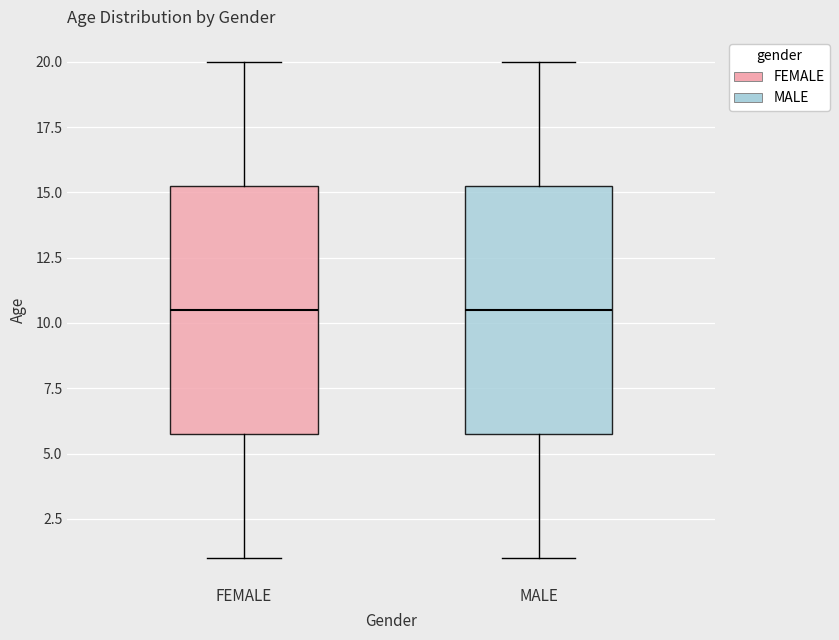

Reading left to right, transcribe this box plot: for each box, give where its median line is, the range the box spans, and where its two whiskers end, as read against the y-axis. The values are not printed on the chart, so give them approximately, as read against the axis.

FEMALE: median 10.5, box 6.0 to 15.5, whiskers 1.0 to 20.0
MALE: median 10.5, box 6.0 to 15.5, whiskers 1.0 to 20.0